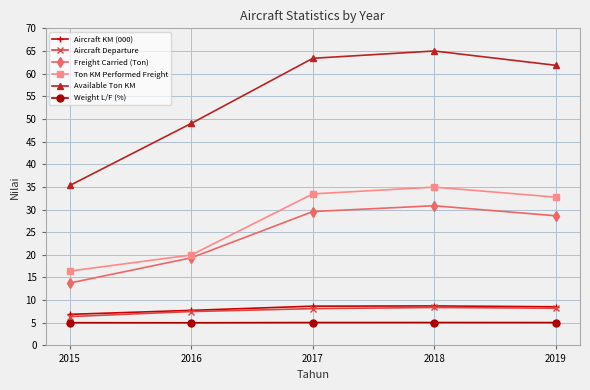

How many lines are shown in the chart?

6